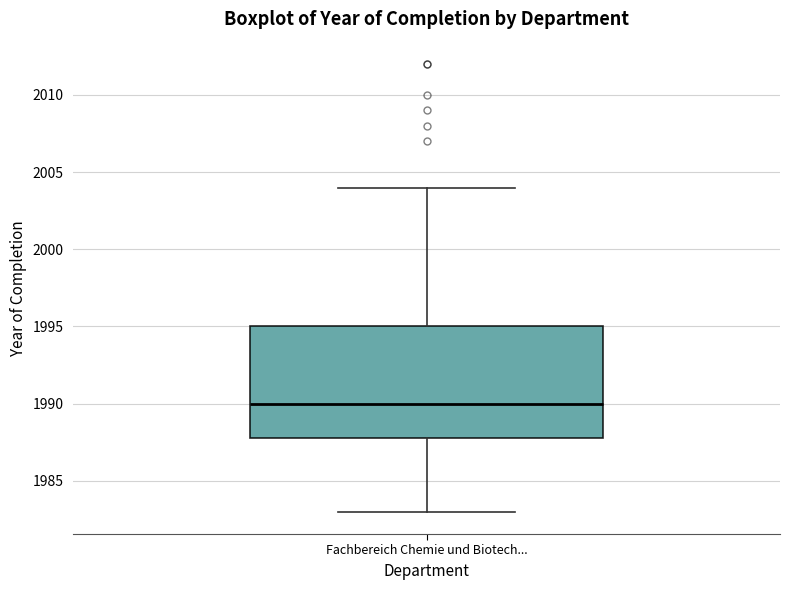

Read this box plot against the y-axis: the position of the median line, the range covered by the box, and the ends of both whiskers. The values are not printed on the chart, so give them approximately, as read against the axis.

median 1990, box 1988 to 1995, whiskers 1983 to 2004